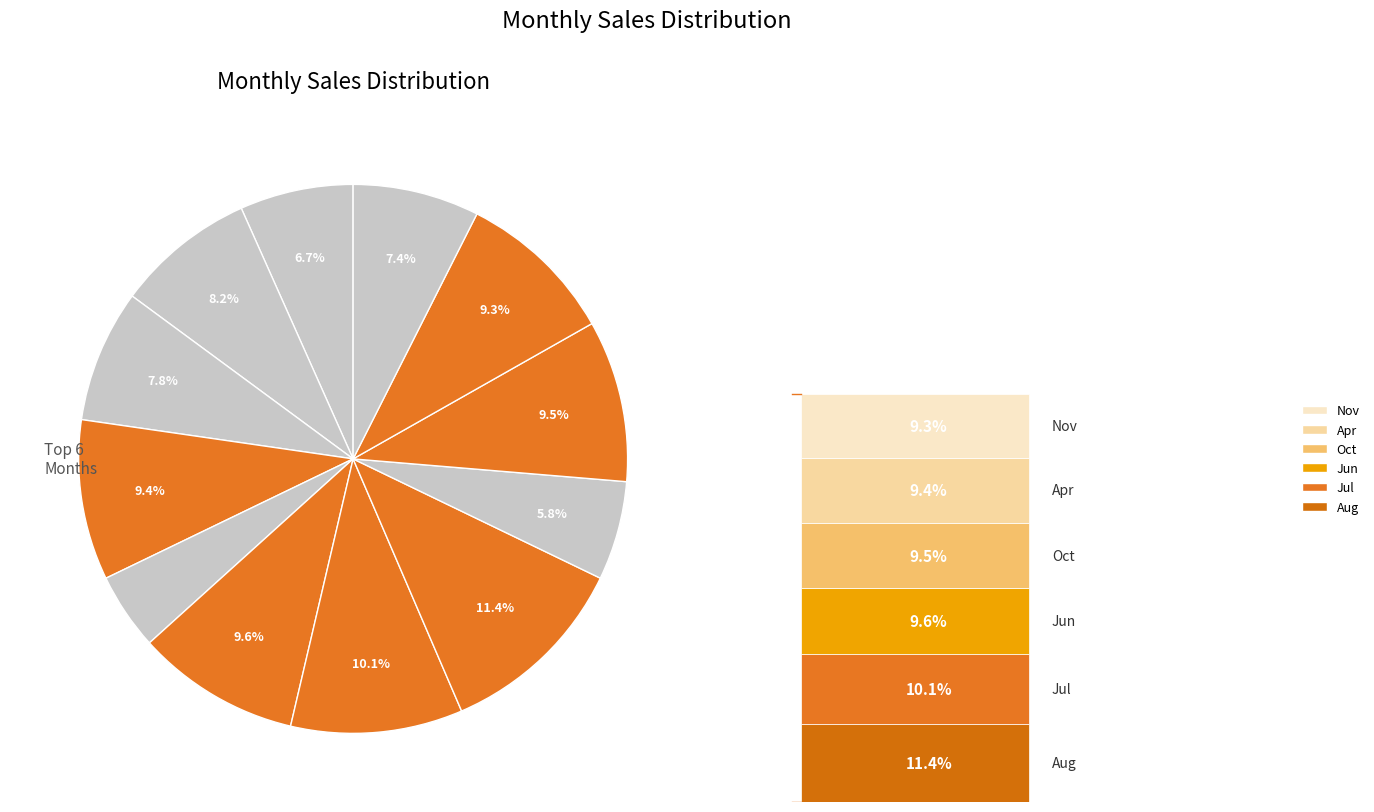

Is there any slice that represents more than half of the pie?

No